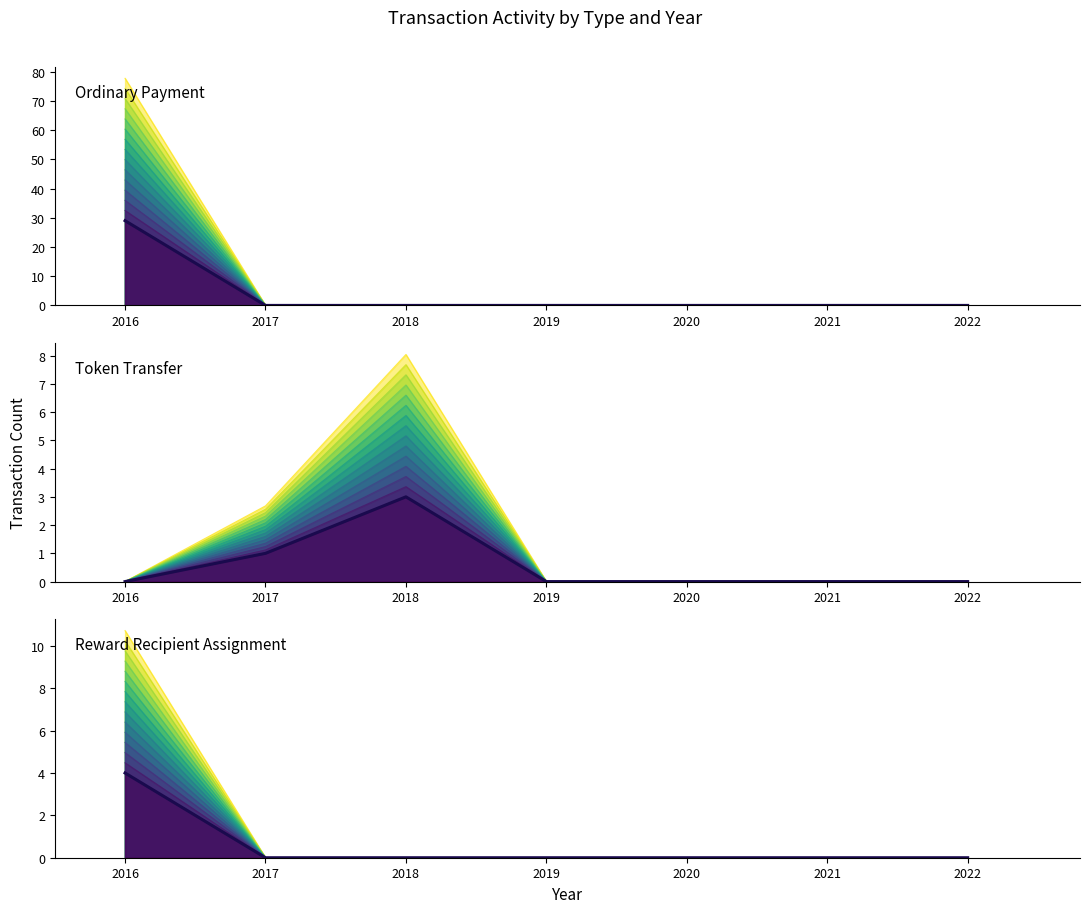

At which label is Ordinary Payment closest to 14?

2017